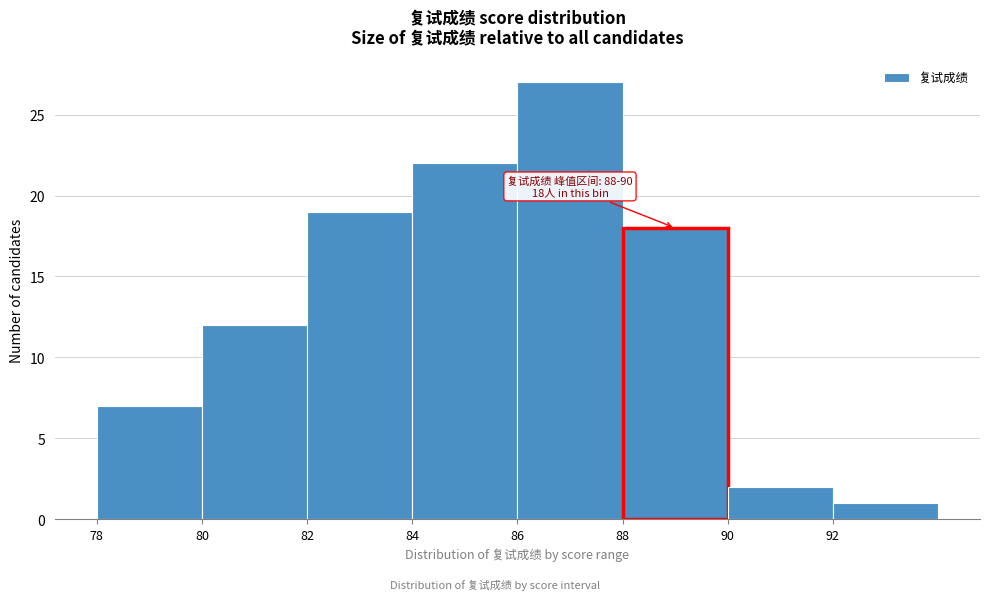

Which range on the x-axis has the tallest bar?

86 to 88